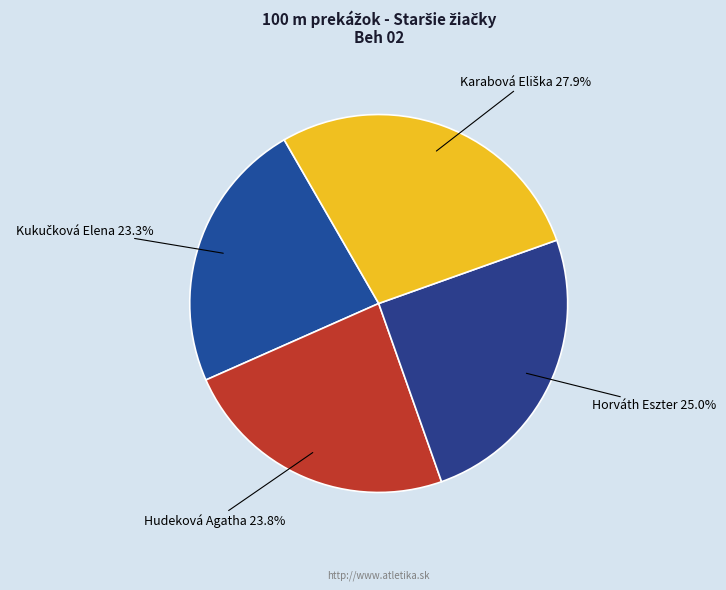

What is the total percentage of Horváth Eszter and Hudeková Agatha?

48.8%